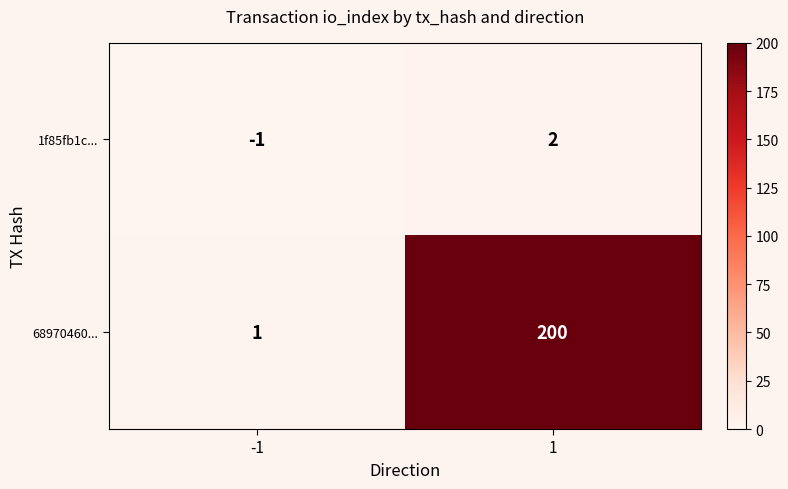

True or false: 68970460... has a value of 346 at 1.

False